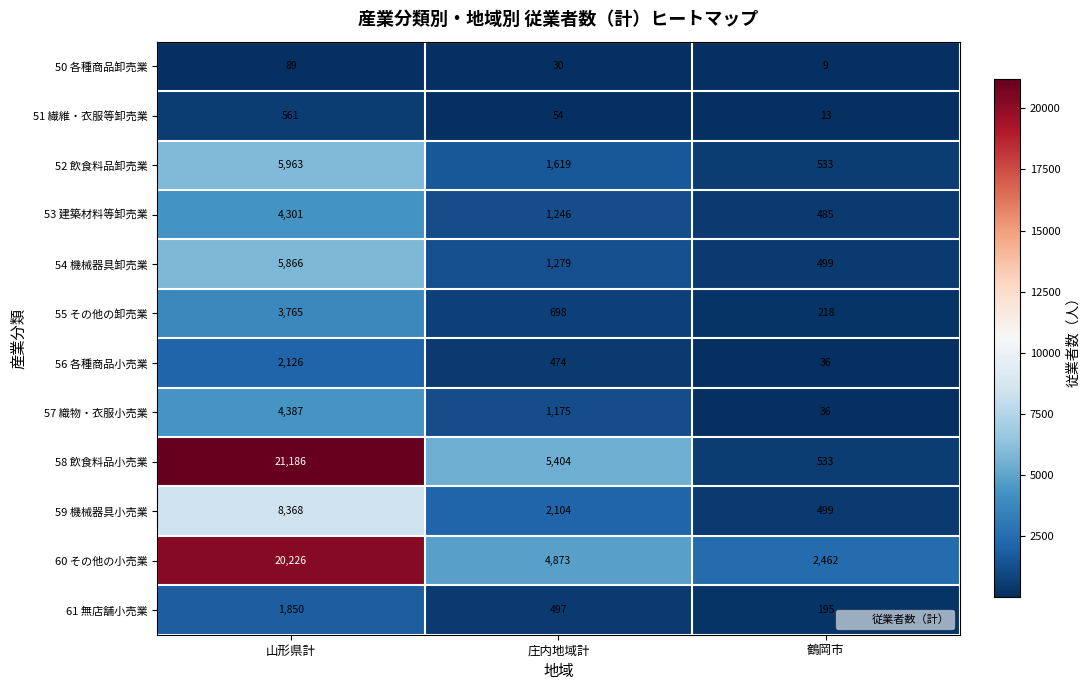

How many distinct data groups are displayed?

12